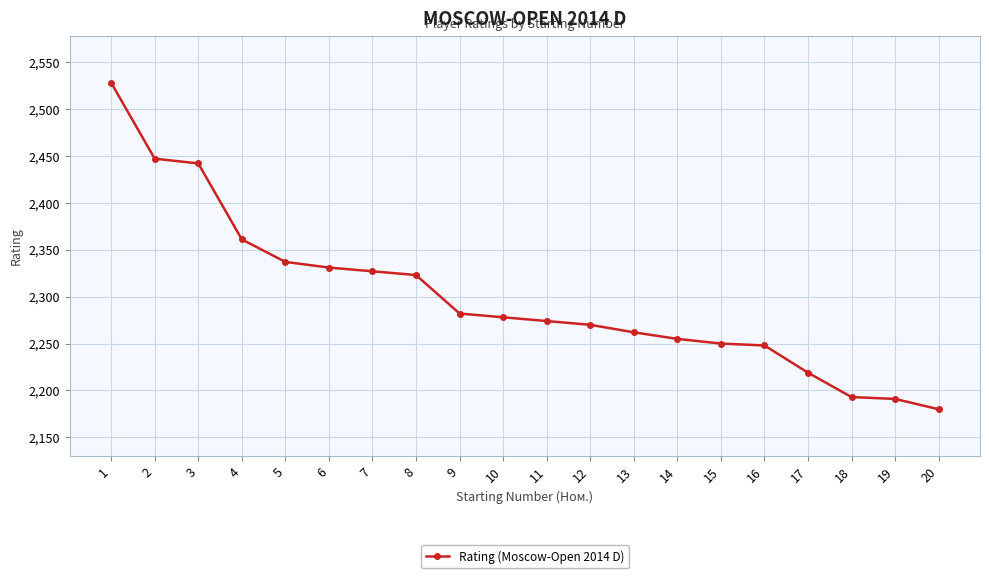

What is the difference between the values at 13 and 20?

82